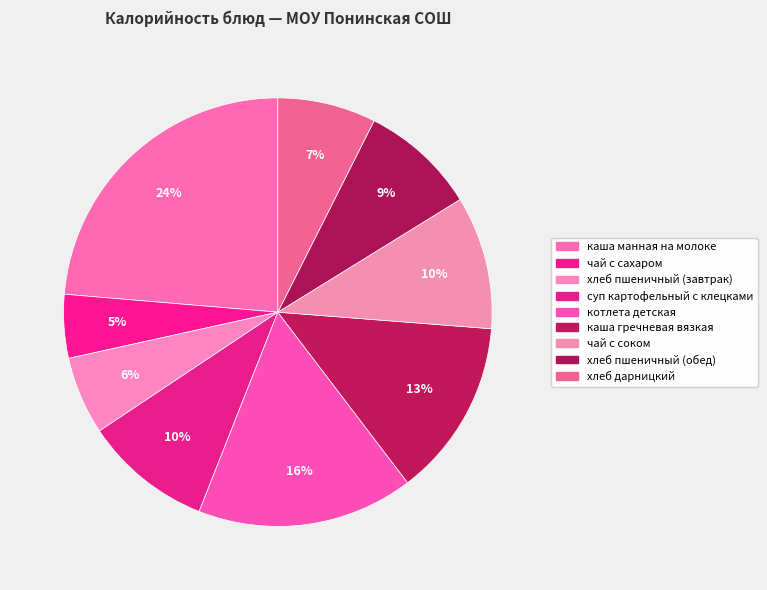

What percentage is the чай с соком slice, to the nearest percent?

10%